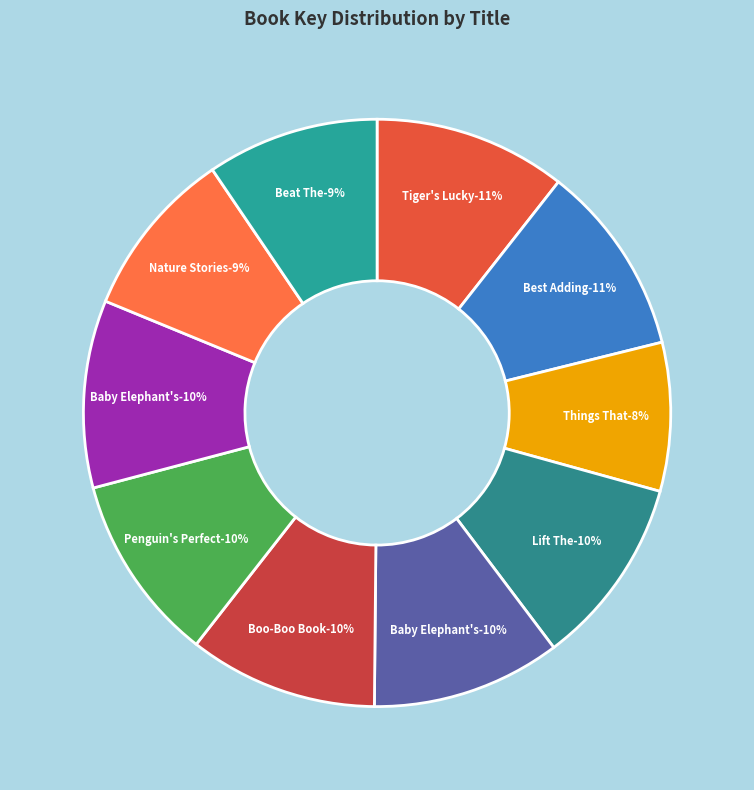

Is it true that Baby Elephant's Journey is 10% of the pie?

True